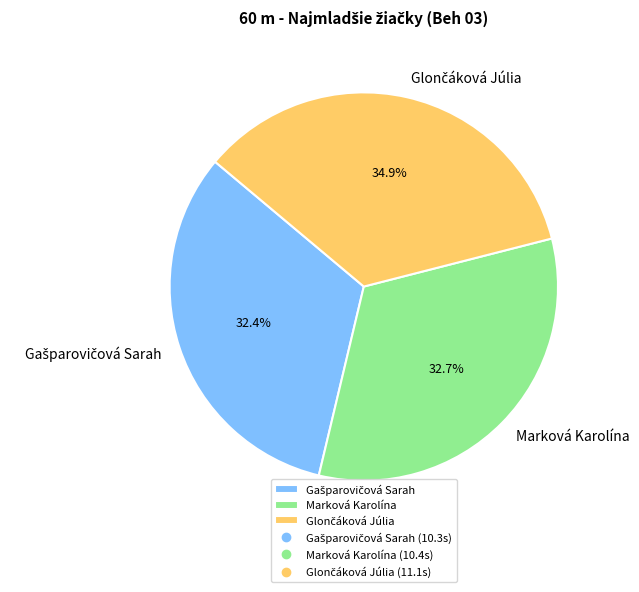

Is there any slice that represents more than half of the pie?

No